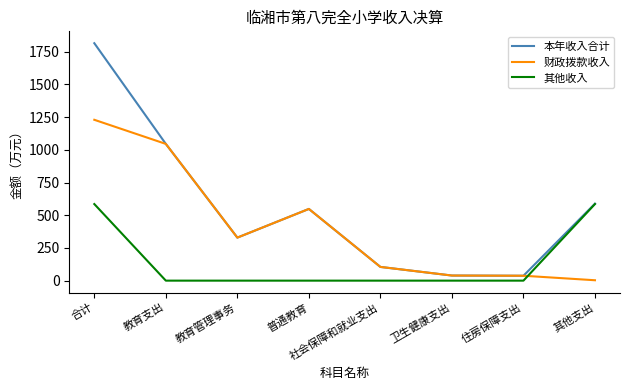

Does the chart have visible grid lines?

No